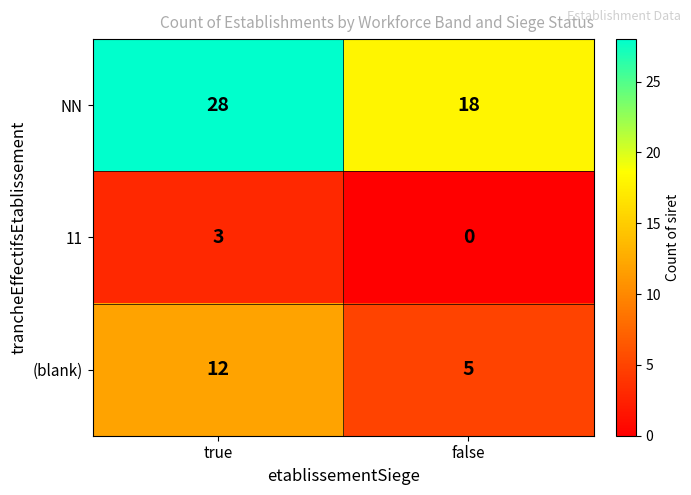

At how many categories does at least one series exceed 23?

1